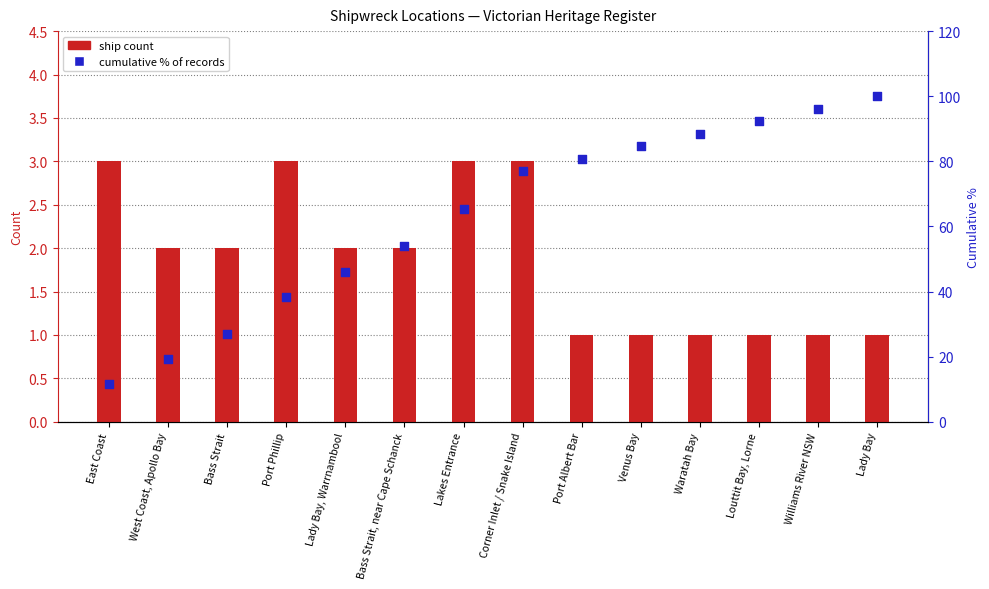

Which series has the largest total across all categories?

cumulative % of records